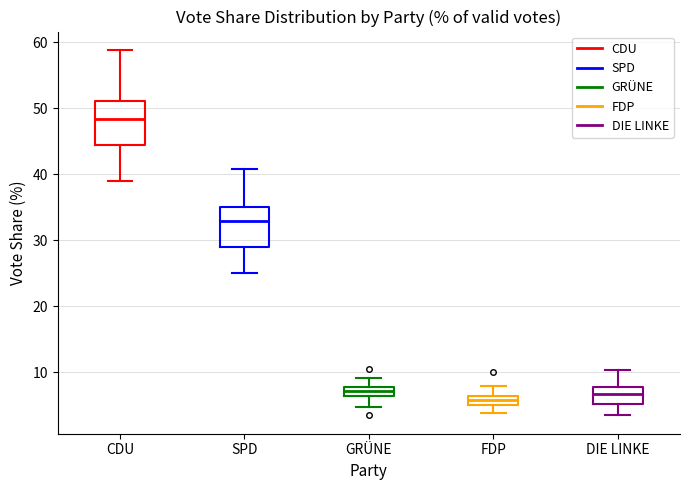

Where does the upper whisker of the box for GRÜNE end on the y-axis? The values are not printed on the chart, so give them approximately, as read against the axis.

9